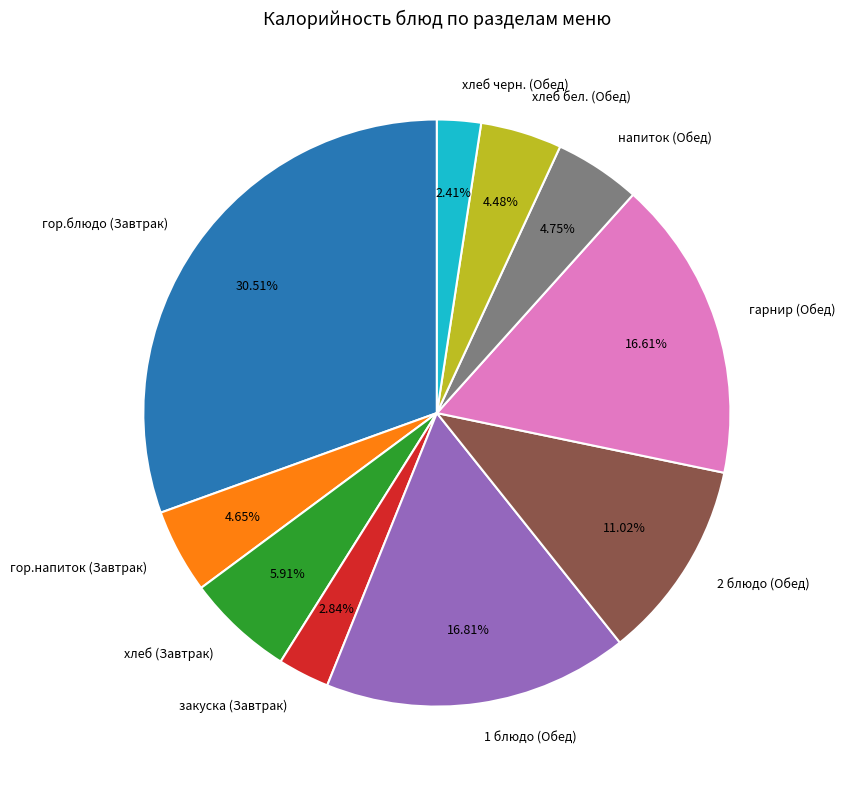

What is the largest slice in the pie chart?

гор.блюдо (Завтрак)